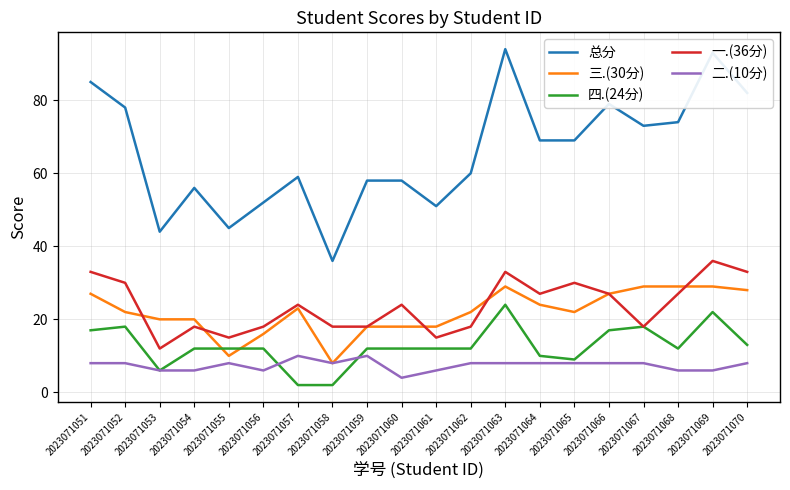

List the series in order of their peak value, highest first.

总分, 一.(36分), 三.(30分), 四.(24分), 二.(10分)